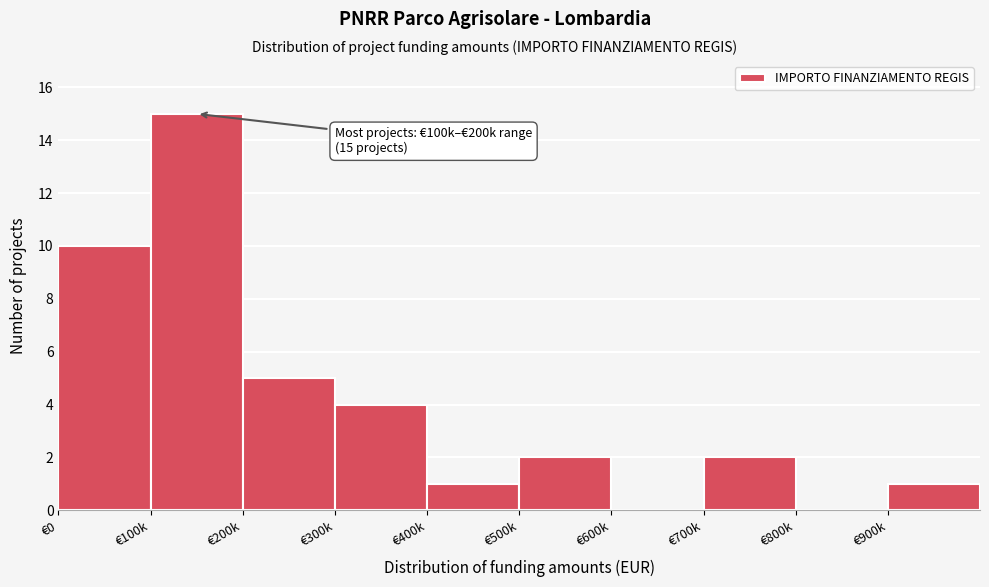

Reading left to right, transcribe all the data shown in this chart.

€0=10	€100k=15	€200k=5	€300k=4	€400k=1	€500k=2	€600k=0	€700k=2	€800k=0	€900k=1